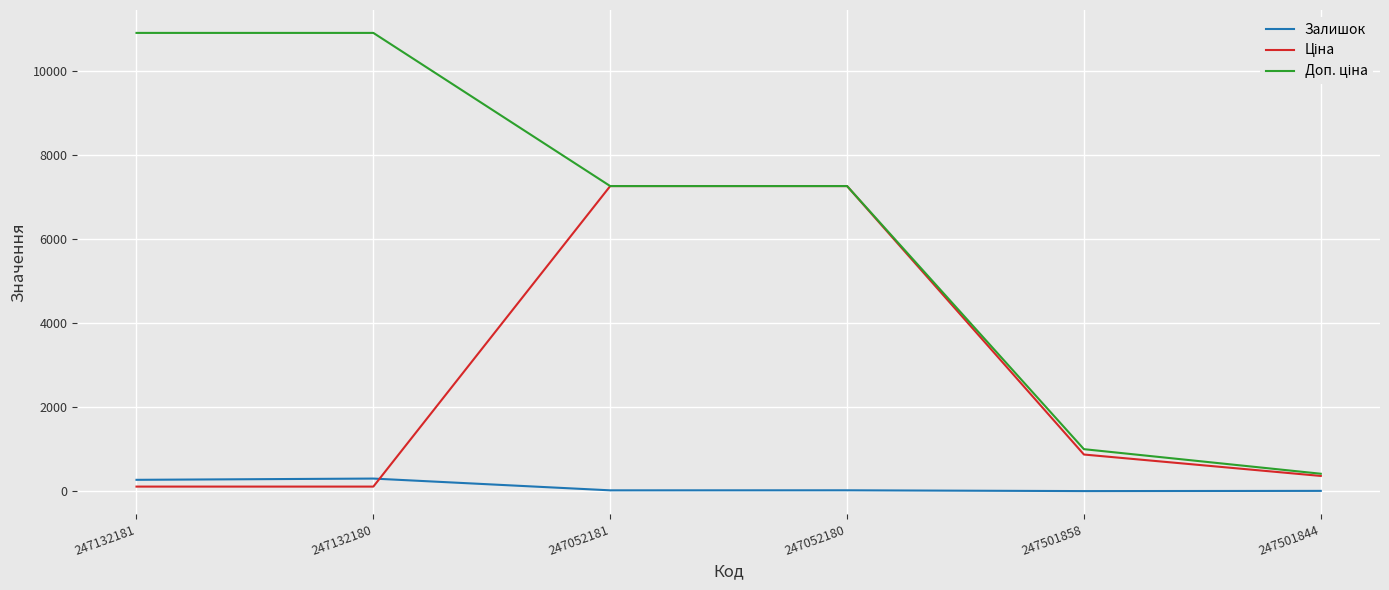

Rank the series by their maximum value, from highest to lowest.

Доп. ціна, Ціна, Залишок